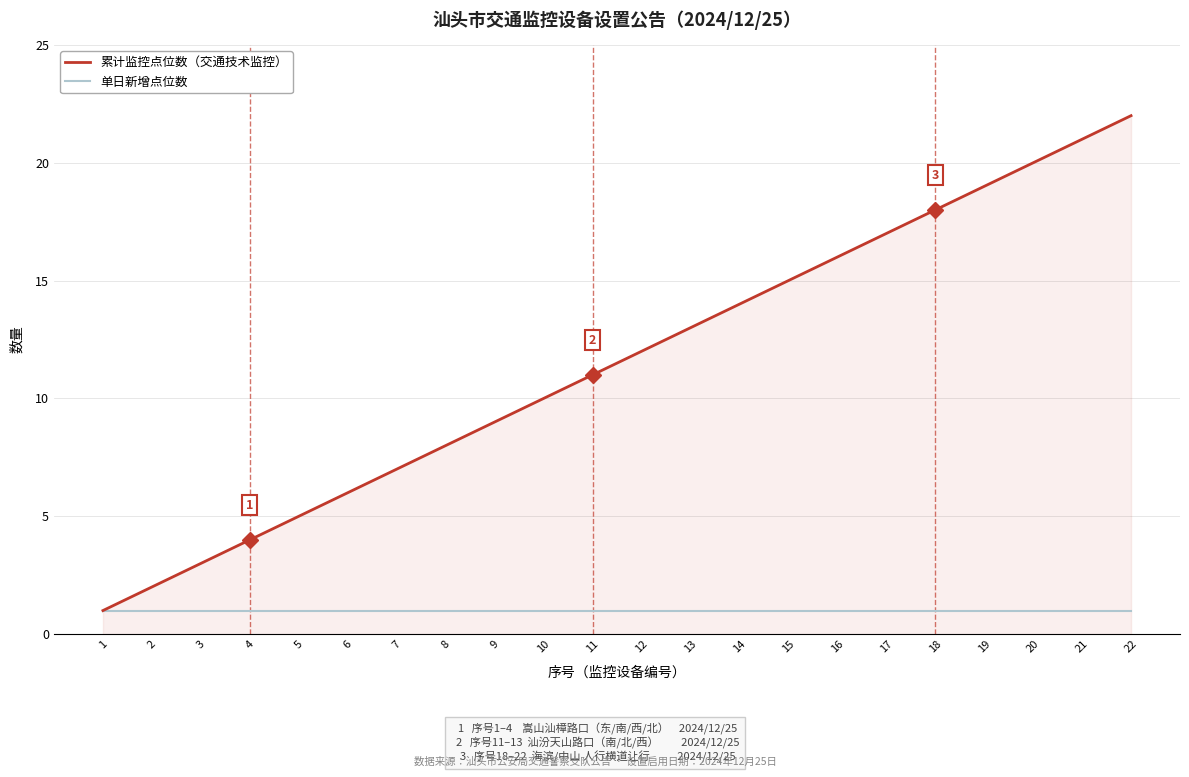

List the labels in order of 累计监控点位数（交通技术监控） value, smallest first.

1, 2, 3, 4, 5, 6, 7, 8, 9, 10, 11, 12, 13, 14, 15, 16, 17, 18, 19, 20, 21, 22